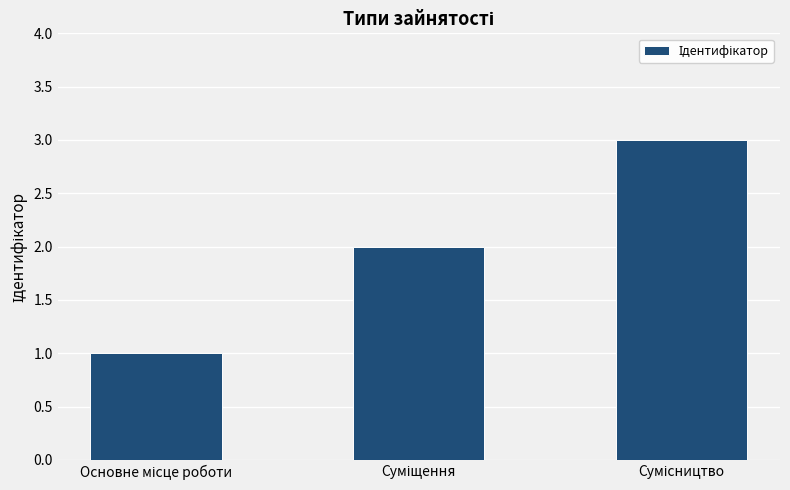

What is the sum of all values?

6